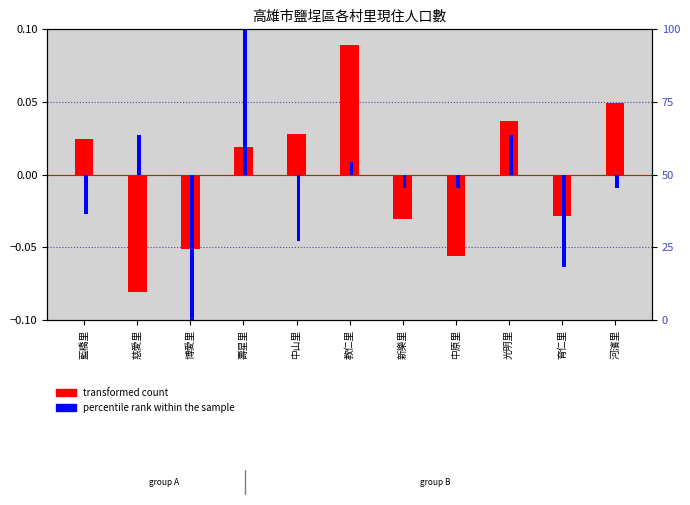

Reading left to right, extract all data points from this chart.

transformed count: 0.0	-0.1	-0.1	0.0	0.0	0.1	-0.0	-0.1	0.0	-0.0	0.0
percentile rank within the sample: -0.0	0.0	-0.1	0.1	-0.0	0.0	-0.0	-0.0	0.0	-0.1	-0.0